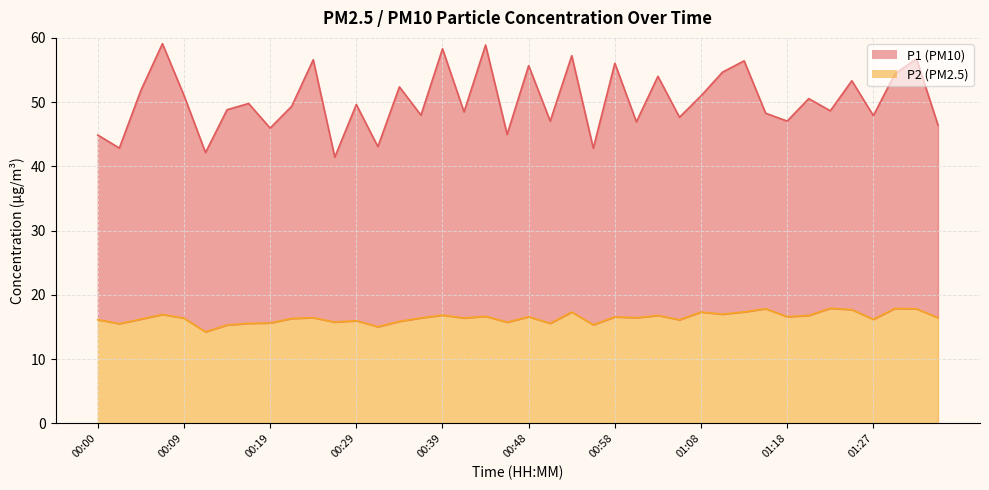

Rank the categories by P2 value from highest to lowest.

01:23, 01:30, 01:15, 01:32, 01:25, 01:13, 00:53, 01:08, 01:10, 00:07, 00:39, 01:03, 01:20, 00:44, 00:48, 01:18, 00:58, 00:24, 01:01, 01:35, 00:36, 00:41, 00:09, 00:22, 00:05, 01:27, 00:00, 01:05, 00:29, 00:34, 00:26, 00:46, 00:19, 00:17, 00:51, 00:02, 00:56, 00:14, 00:31, 00:12